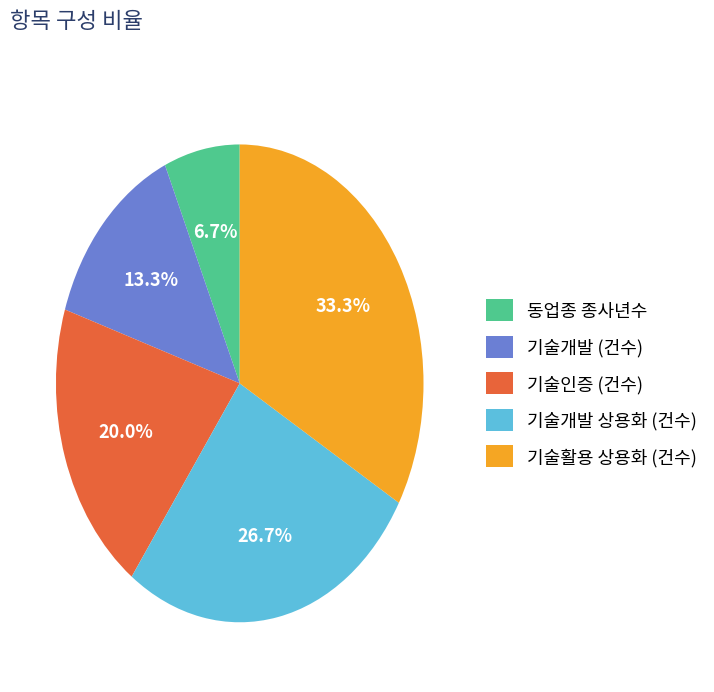

To the nearest percent, what percentage of the pie is 동업종 종사년수?

7%